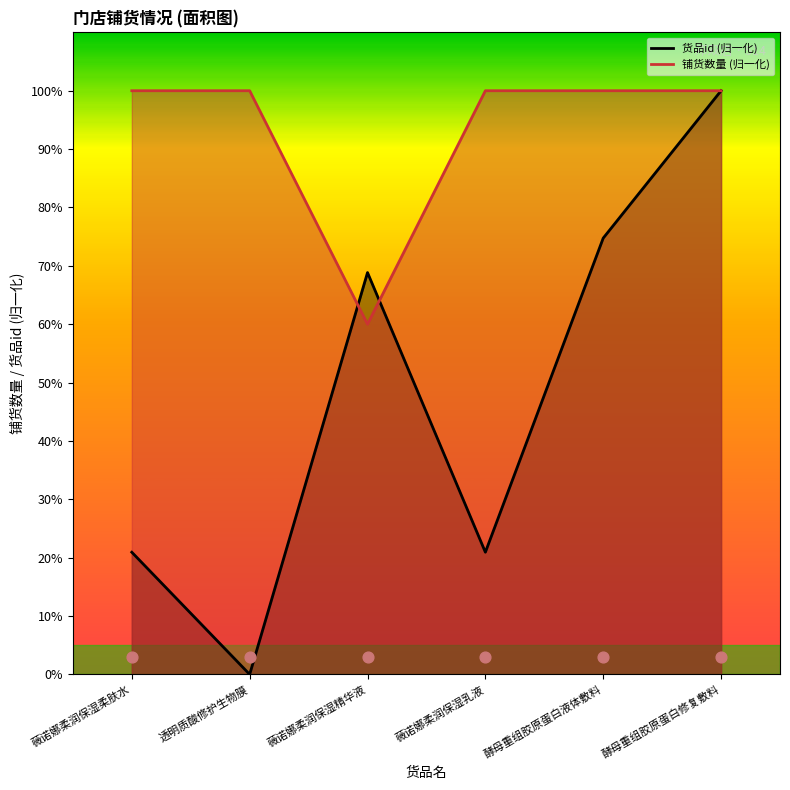

Which series has the largest Y range (max minus min)?

货品id